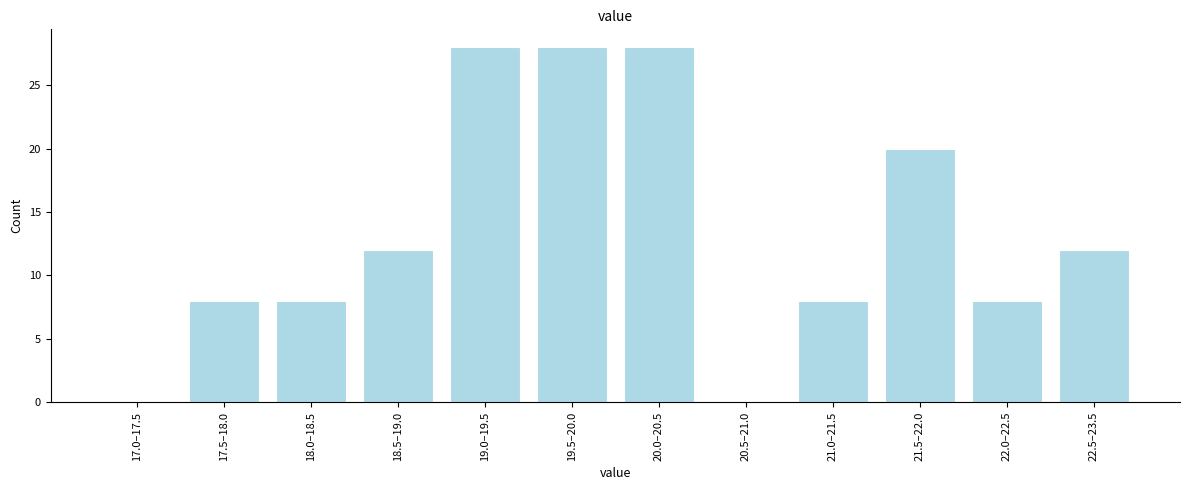

Reading right to left, extract all data points from this chart.

22.5–23.5=12	22.0–22.5=8	21.5–22.0=20	21.0–21.5=8	20.5–21.0=0	20.0–20.5=28	19.5–20.0=28	19.0–19.5=28	18.5–19.0=12	18.0–18.5=8	17.5–18.0=8	17.0–17.5=0